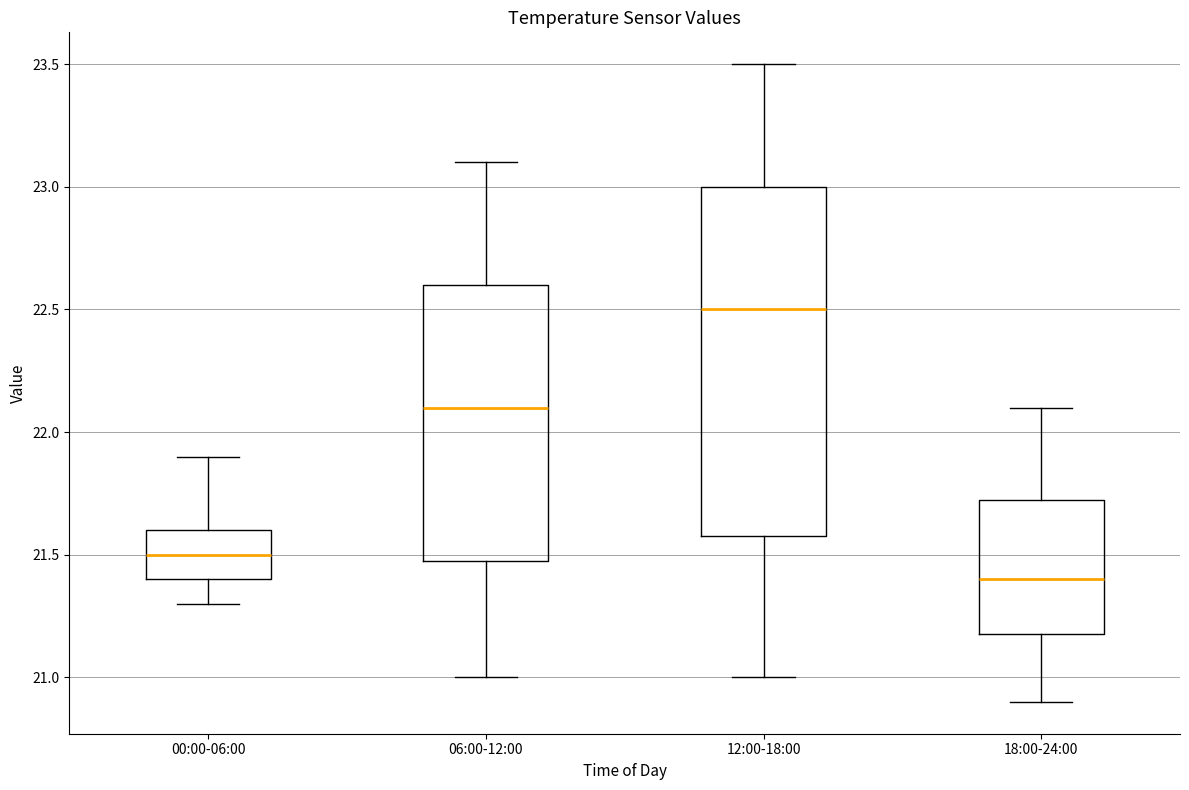

Which box is the tallest, from its lower edge to its upper edge?

12:00-18:00